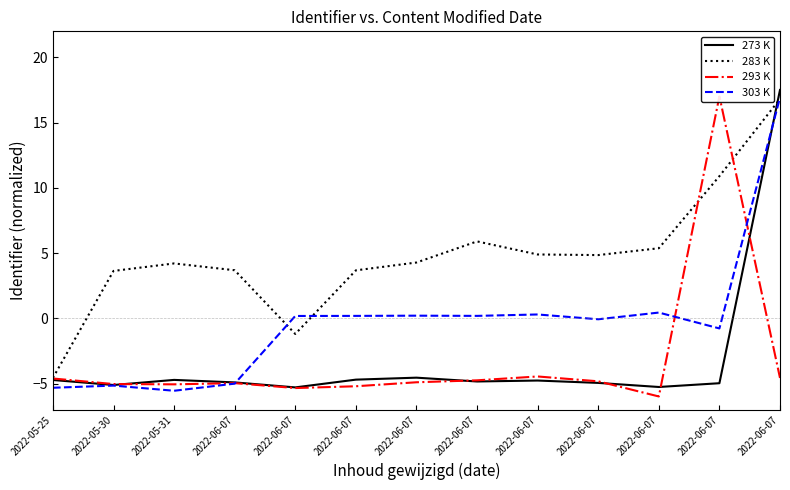

Is this an area chart (filled region under the line)?

No